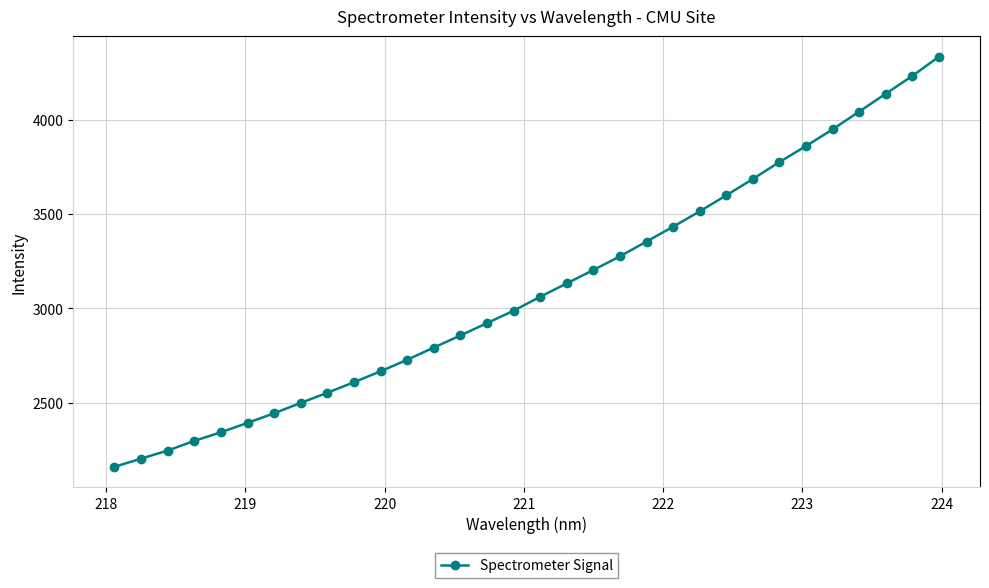

True or false: there are more than 2 points higher than both neighbors.

False